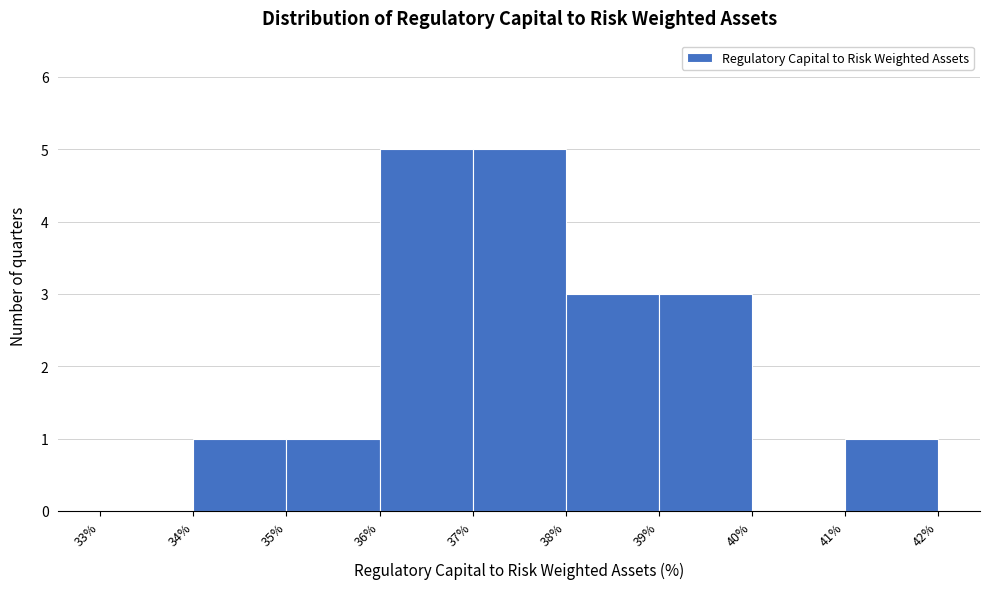

Reading left to right, list every bar in this chart as the range it spans on the x-axis followed by its height. The values are not printed on the chart, so give them approximately, as read against the axis.

33% to 34%: 0
34% to 35%: 1
35% to 36%: 1
36% to 37%: 5
37% to 38%: 5
38% to 39%: 3
39% to 40%: 3
40% to 41%: 0
41% to 42%: 1